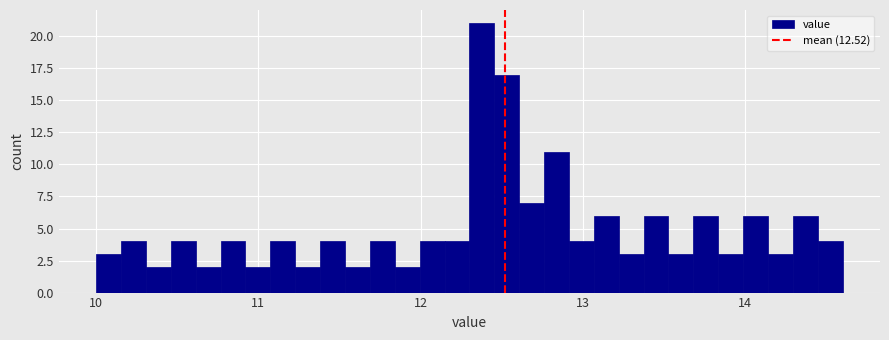

Around what value on the x-axis is the tallest bar? Give the approximate position of its centre, as read against the axis.

12.4